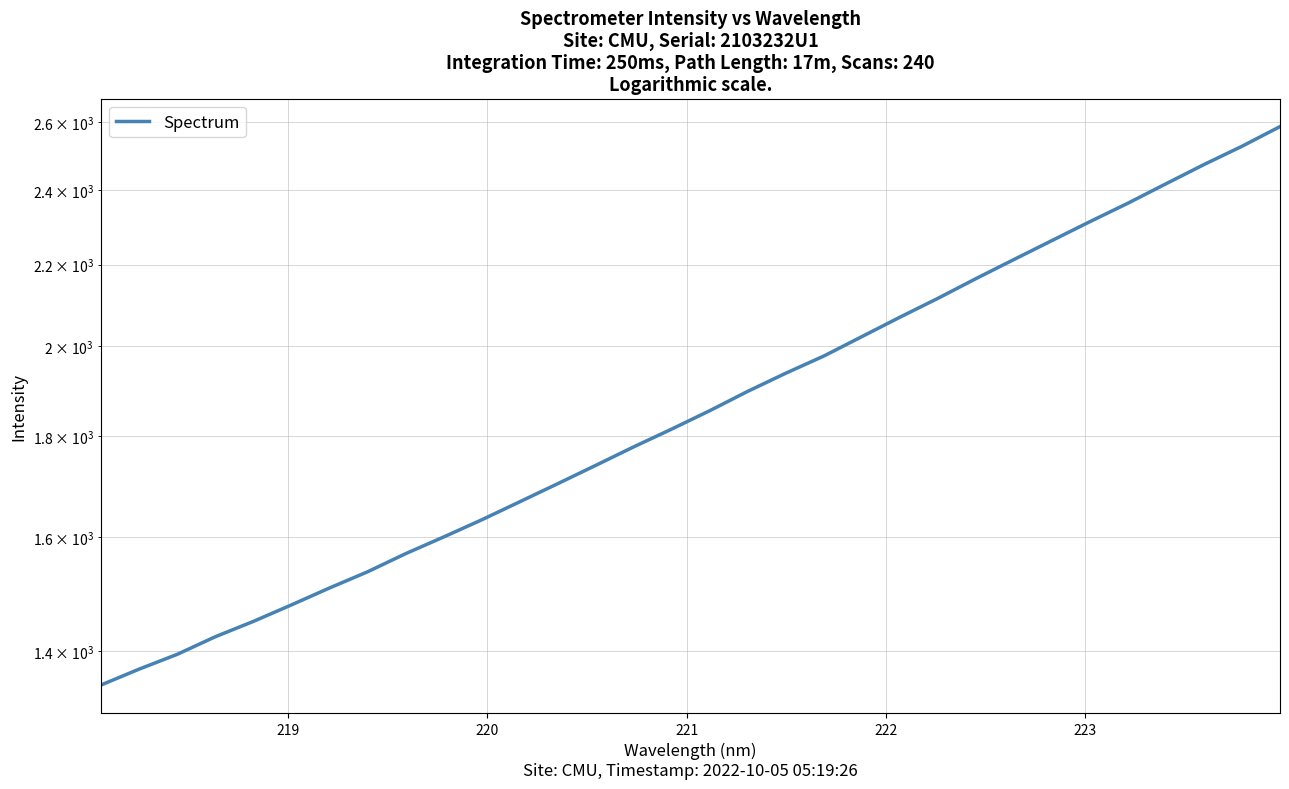

What is the minimum value shown in the chart?

1345.8